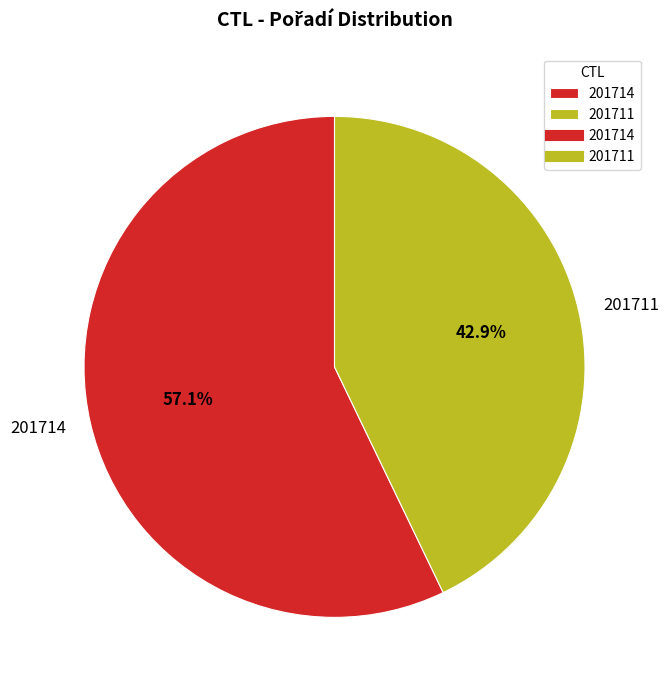

What is the total percentage of 201714 and 201711?

100.0%